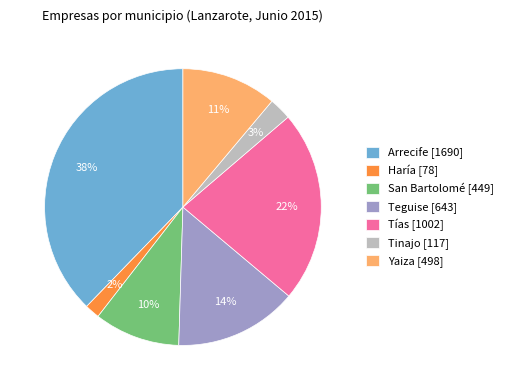

Which has a higher value, Haría [78] or Arrecife [1690]?

Arrecife [1690]